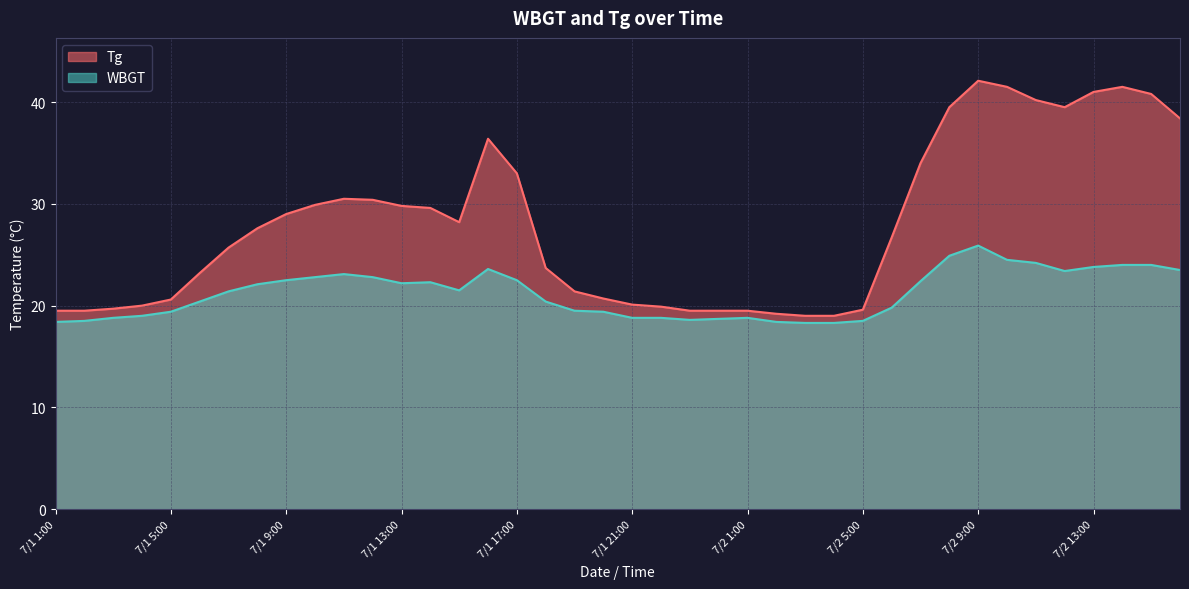

What is the difference between the maximum and minimum values in the WBGT series?

7.6